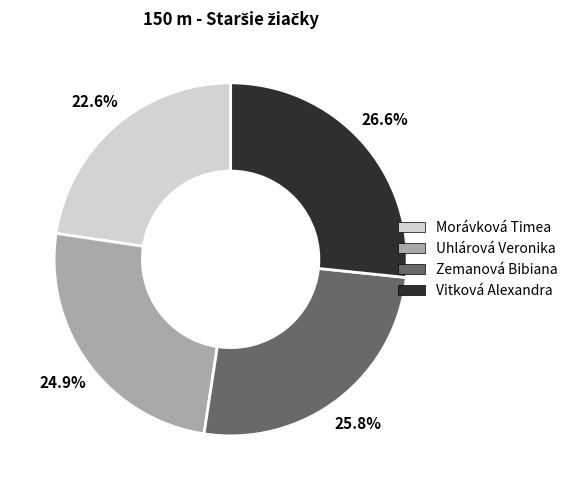

What percentage is the Uhlárová Veronika slice, to the nearest percent?

25%